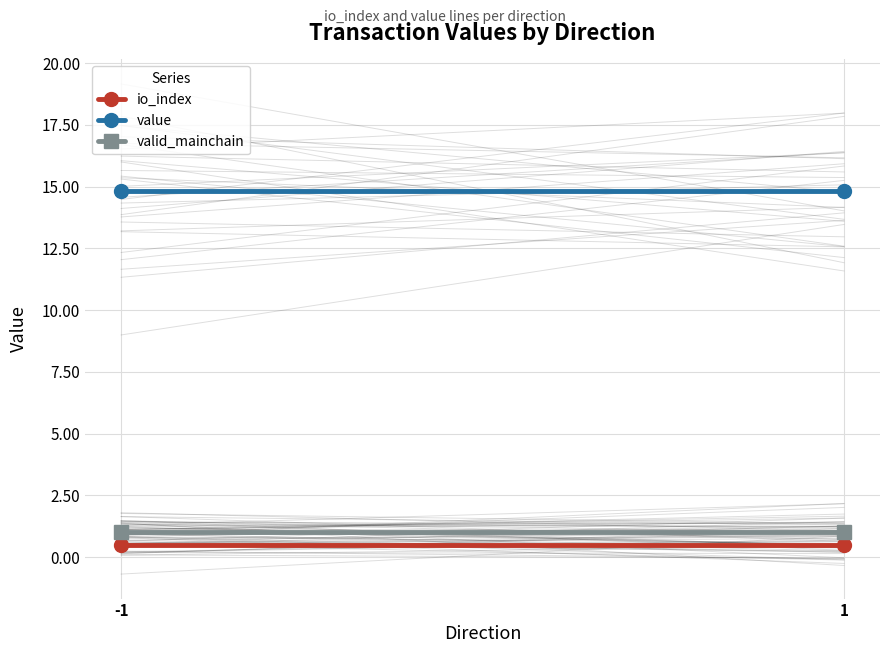

What is the lowest value of the valid_mainchain series?

1.0